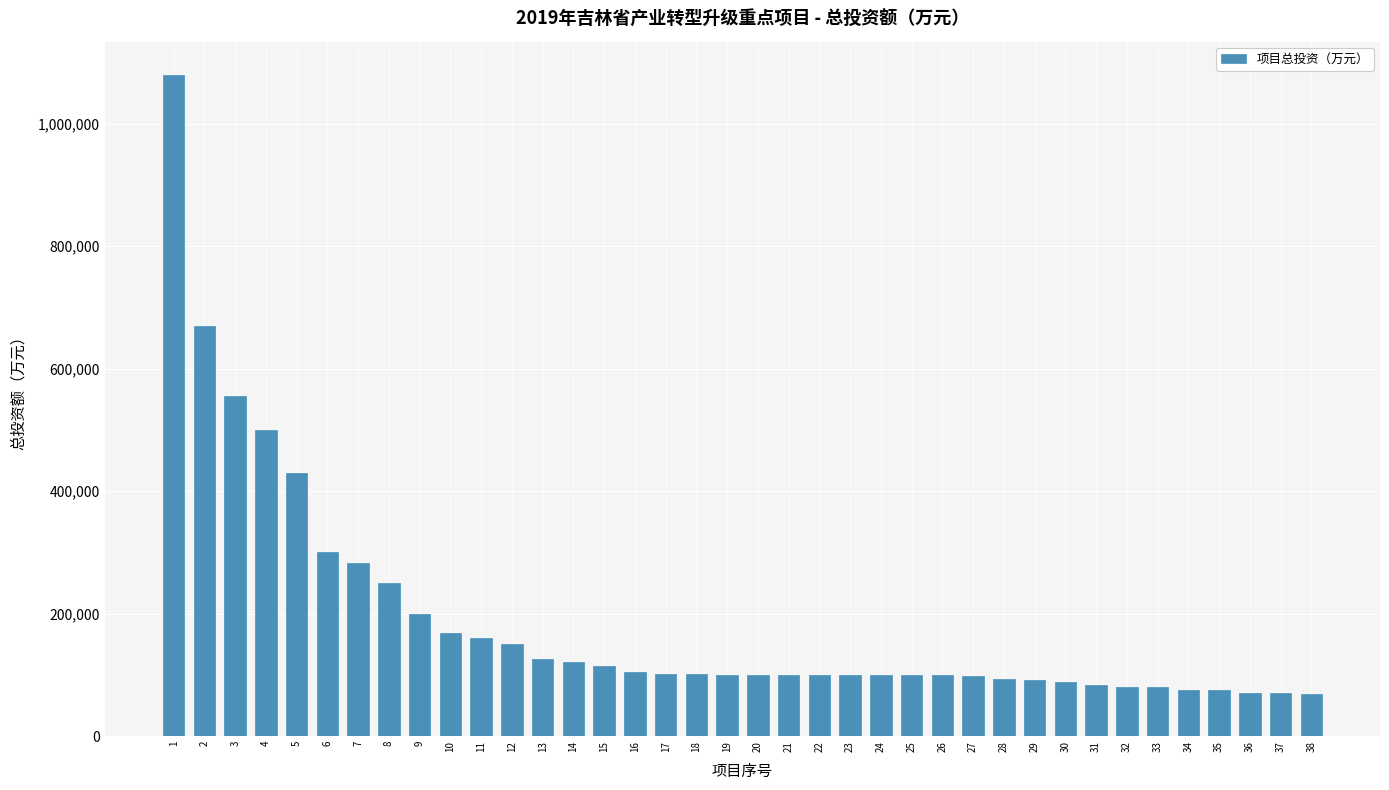

Is it true that the value at 32 is 23960?

False